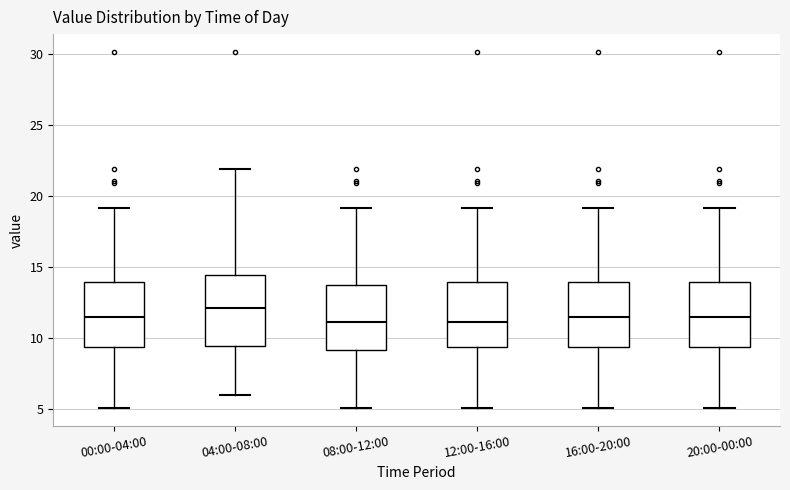

Where does the upper whisker of the box for 00:00-04:00 end on the y-axis? The values are not printed on the chart, so give them approximately, as read against the axis.

19.0